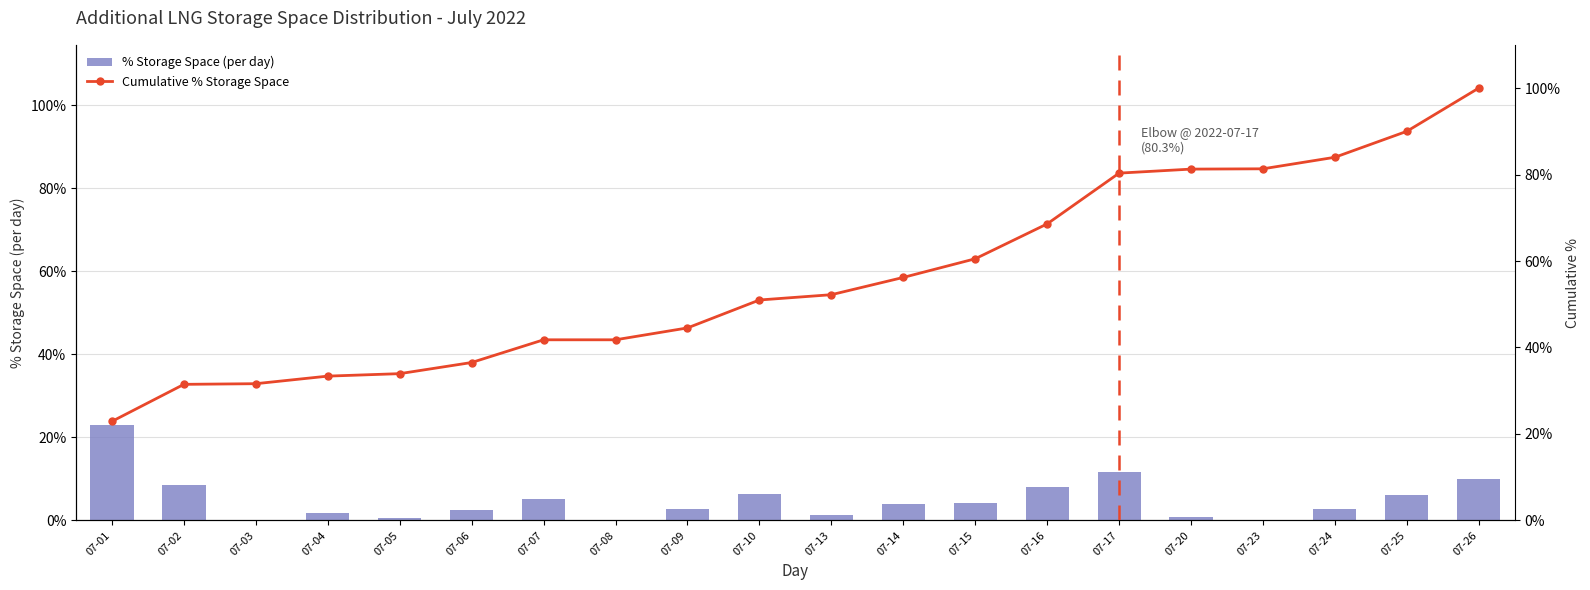

What is the difference between the highest and lowest values at 07-26?

90.0